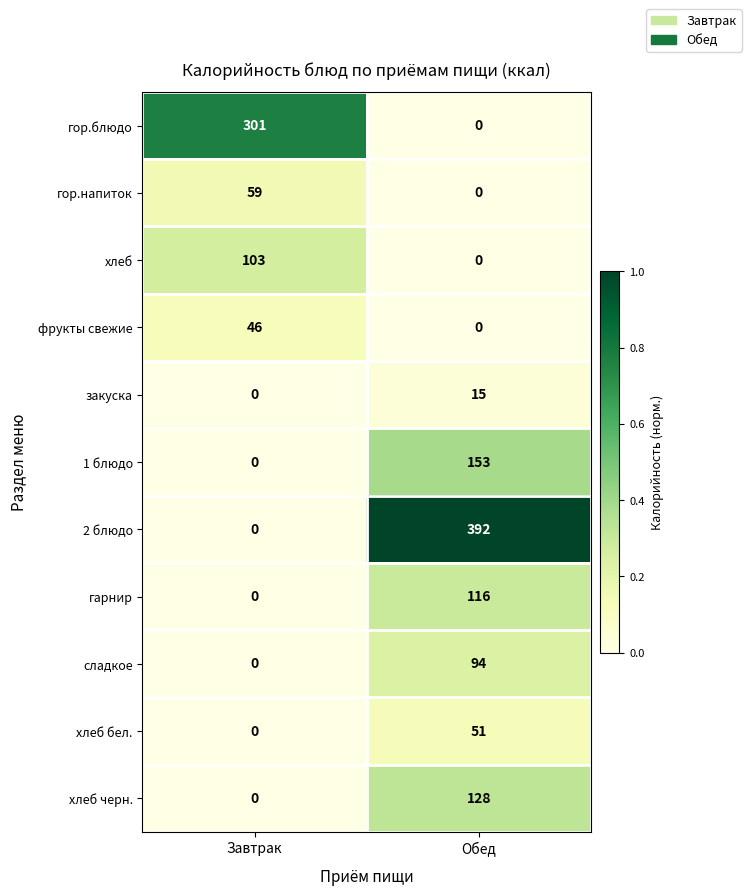

Reading left to right, what are all the values shown in this chart?

гор.блюдо: Завтрак=301	Обед=0
гор.напиток: Завтрак=59	Обед=0
хлеб: Завтрак=103	Обед=0
фрукты свежие: Завтрак=46	Обед=0
закуска: Завтрак=0	Обед=15
1 блюдо: Завтрак=0	Обед=153
2 блюдо: Завтрак=0	Обед=392
гарнир: Завтрак=0	Обед=116
сладкое: Завтрак=0	Обед=94
хлеб бел.: Завтрак=0	Обед=51
хлеб черн.: Завтрак=0	Обед=128